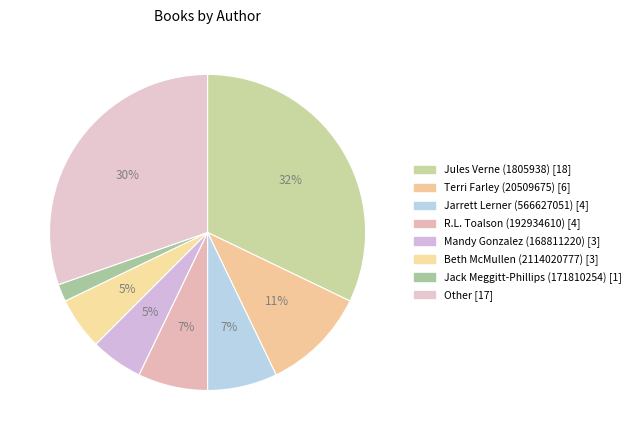

How many slices are in this pie chart?

8